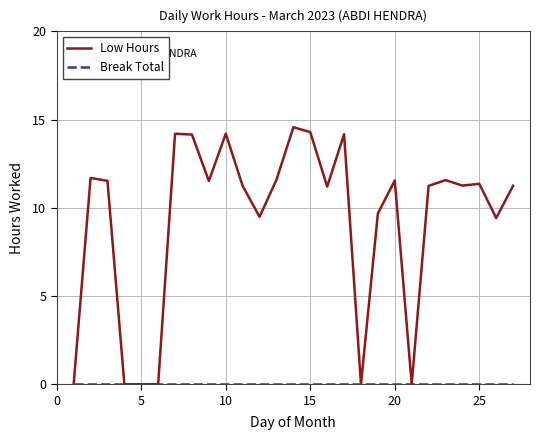

What is the difference between the second highest and second lowest values in the Low Hours series?

14.3